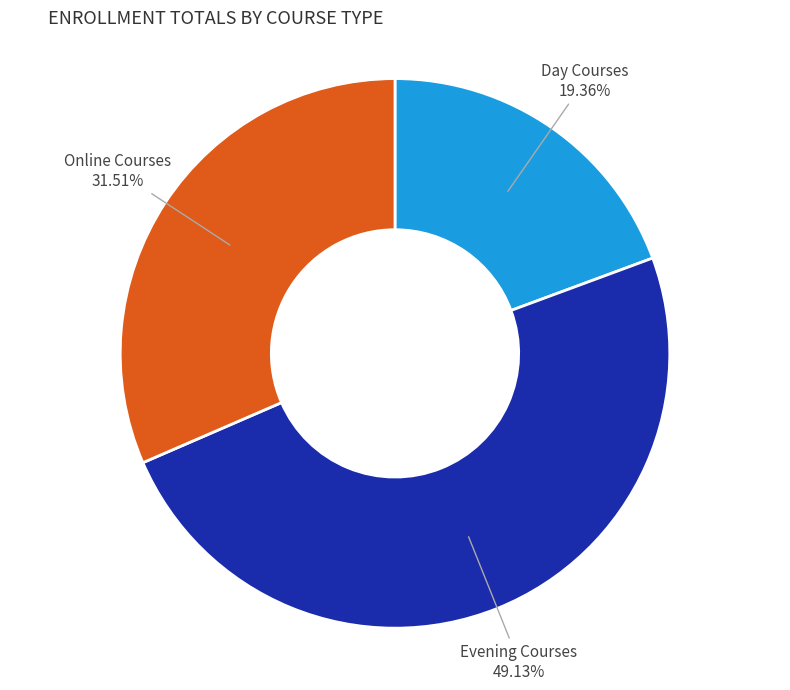

Is there any slice that represents more than half of the pie?

No